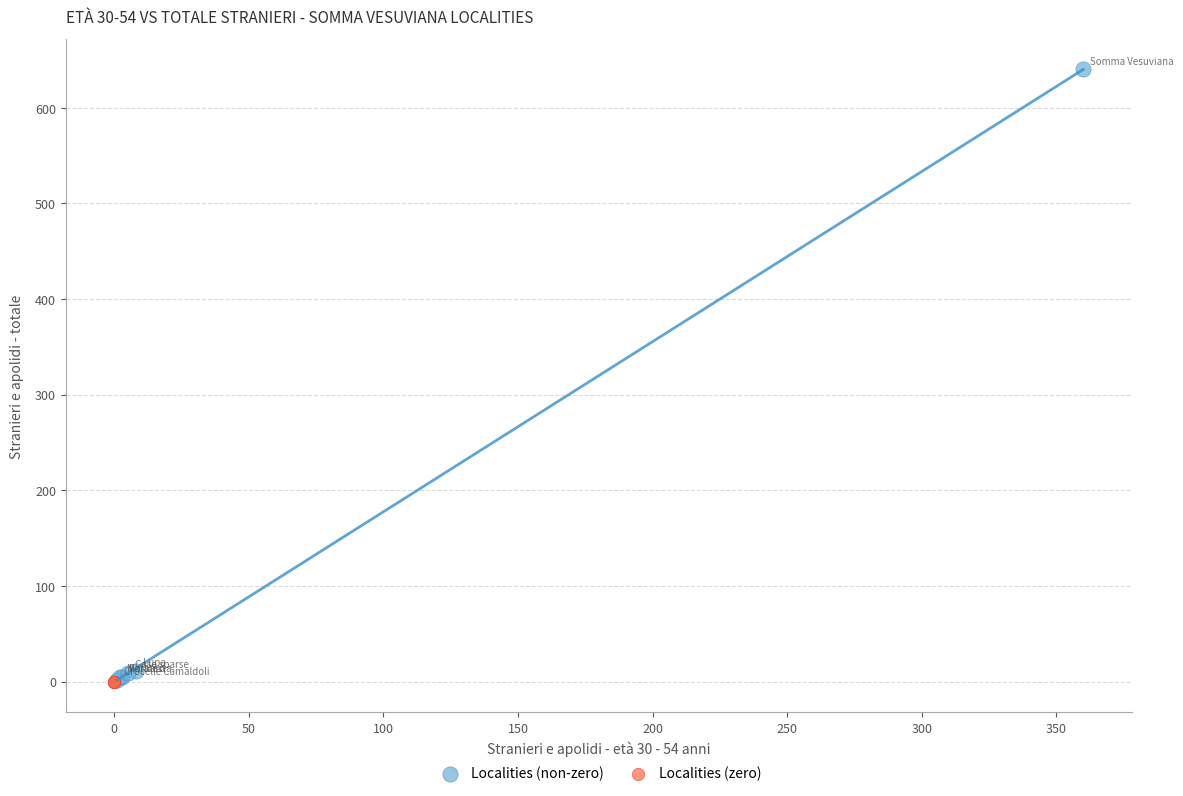

Which series contains the highest Y value?

Localities (non-zero)